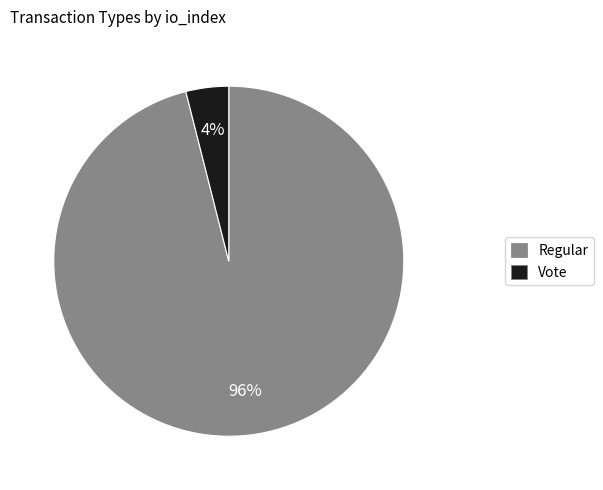

Which slice is the smallest?

Vote